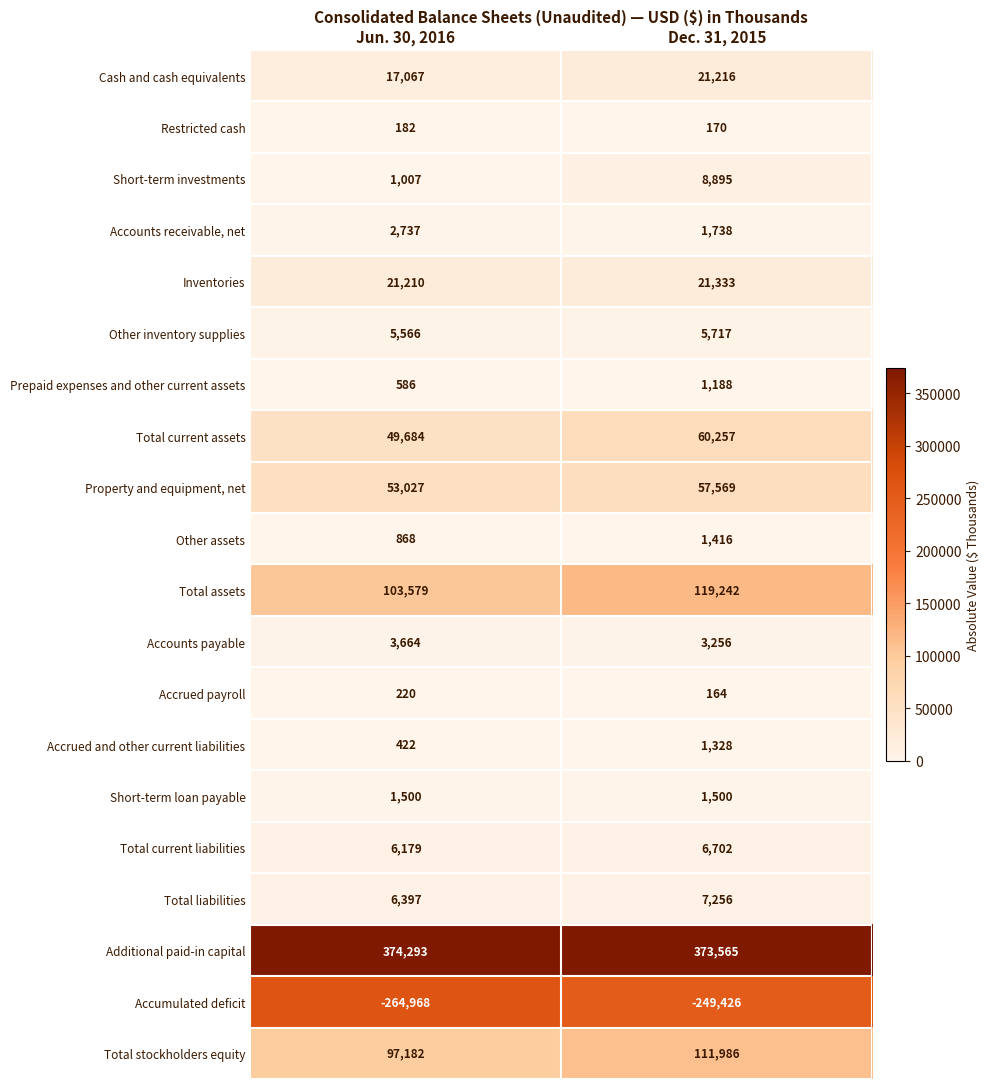

What is the spread (max minus min) of values at Dec. 31, 2015?

622991